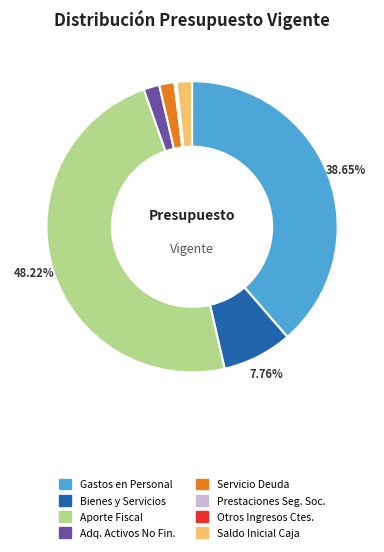

Does any single category account for the majority?

No